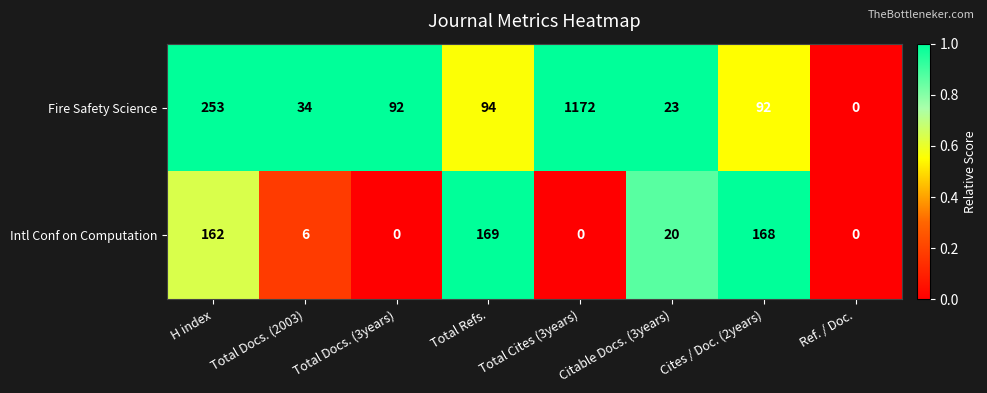

How many values in the Fire Safety Science series are below 92?

3